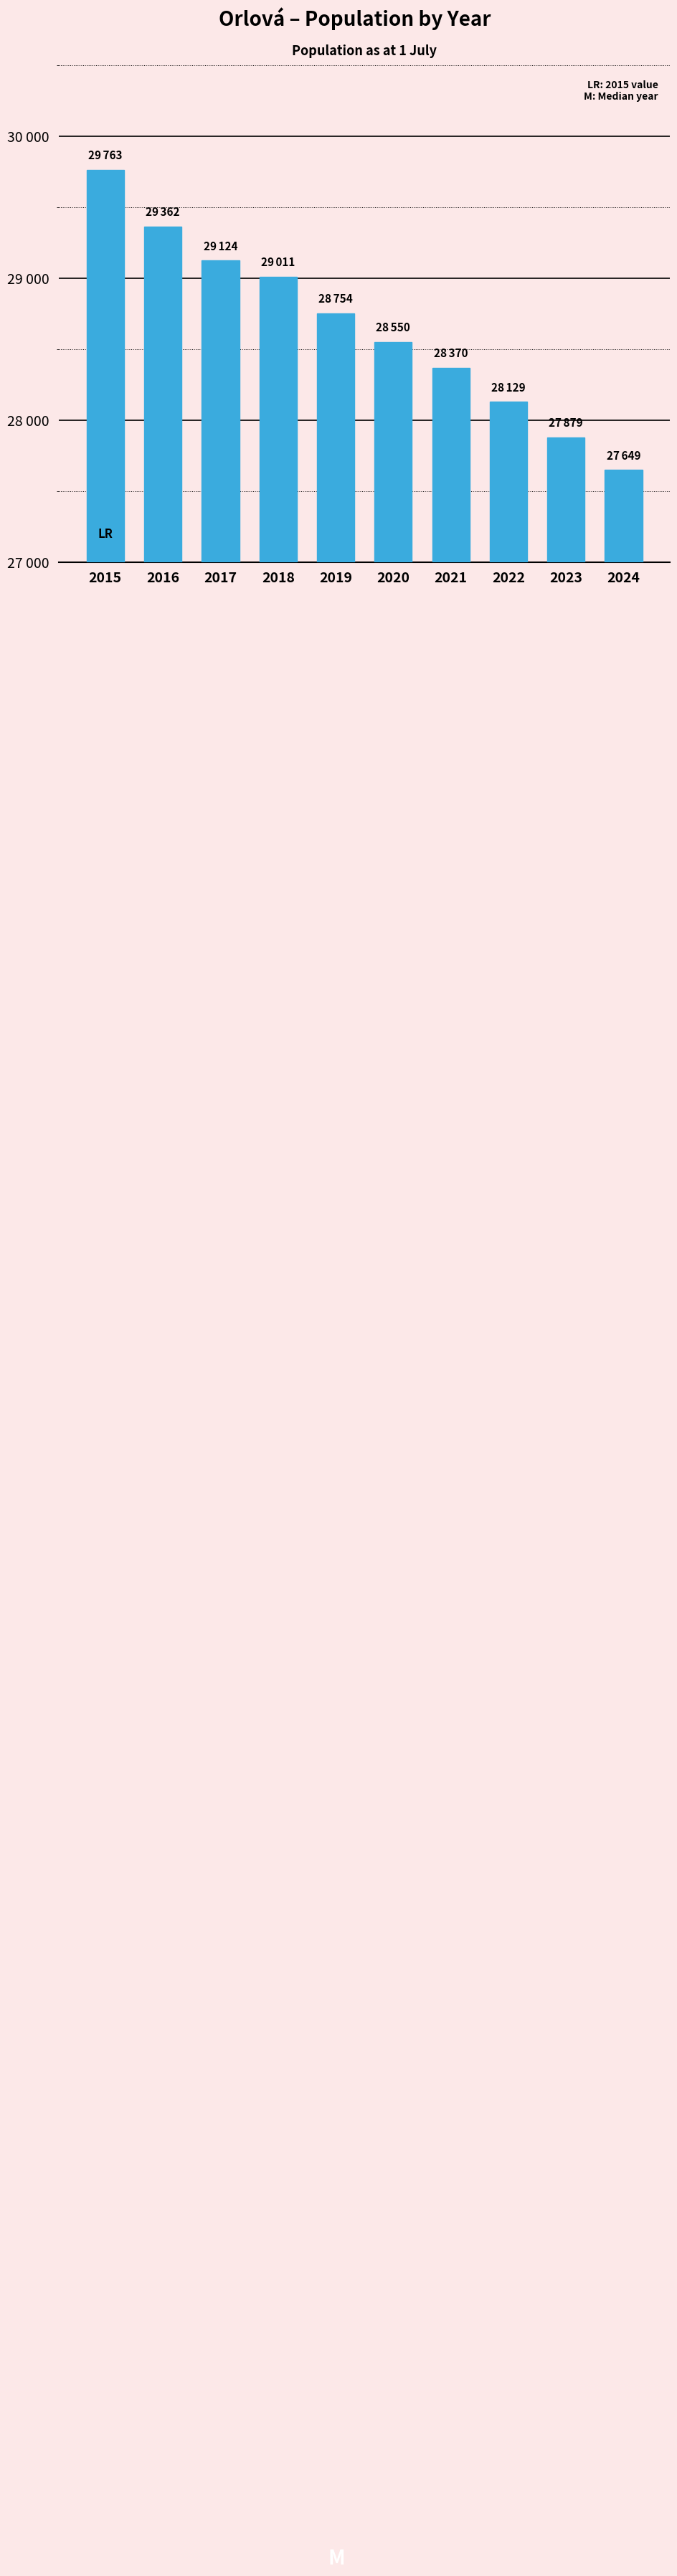

True or false: the data shows 39924 at 2016.

False